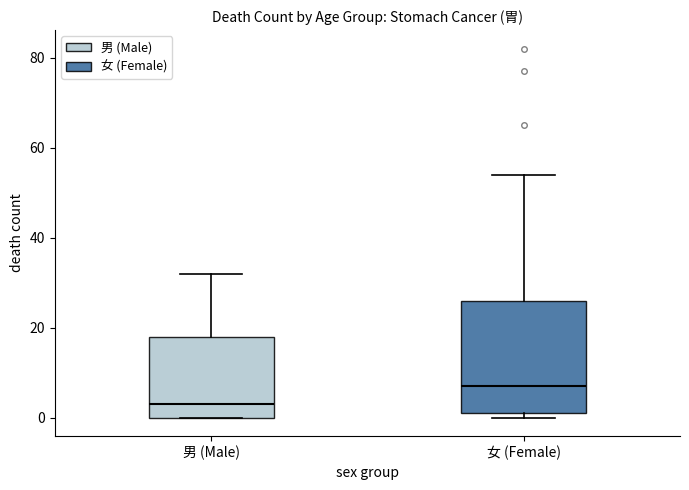

Which box has the lowest median line?

男 (Male)